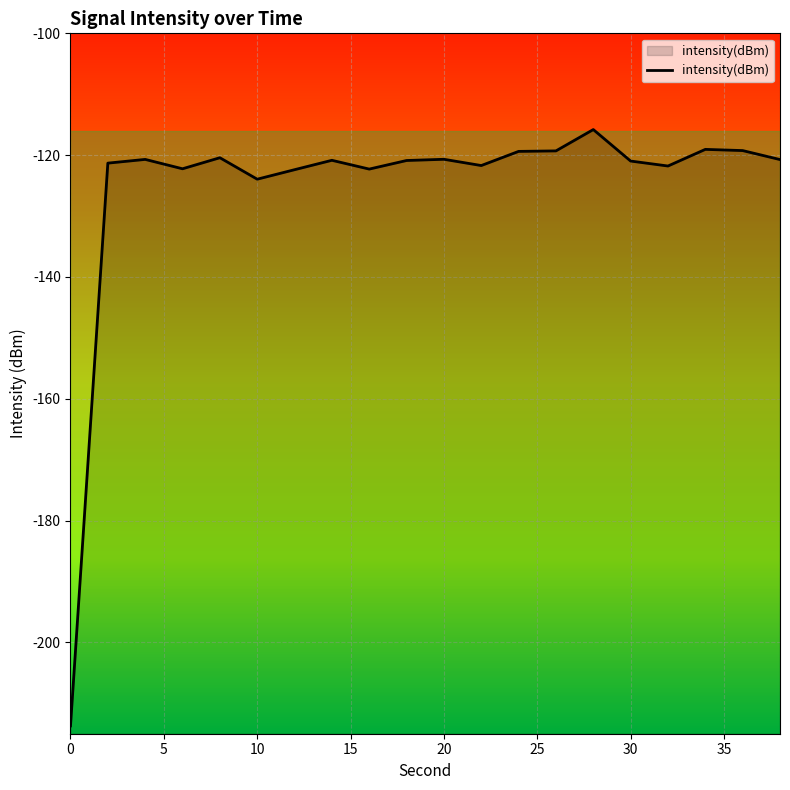

What is the maximum value shown in the chart?

-115.8